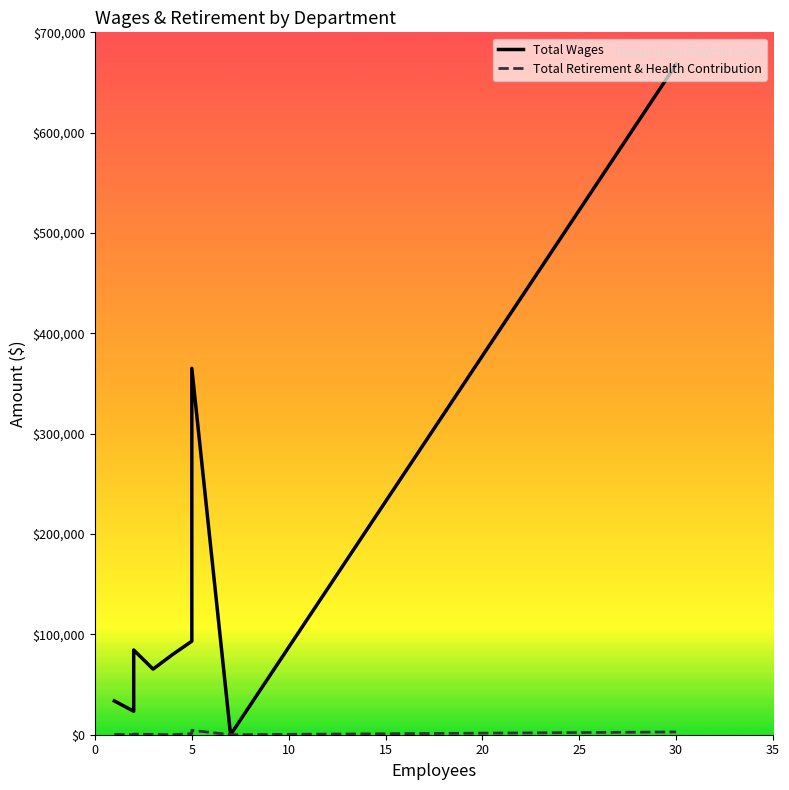

The Total Retirement & Health Contribution series shows 516 at Social Services. True or false?

False